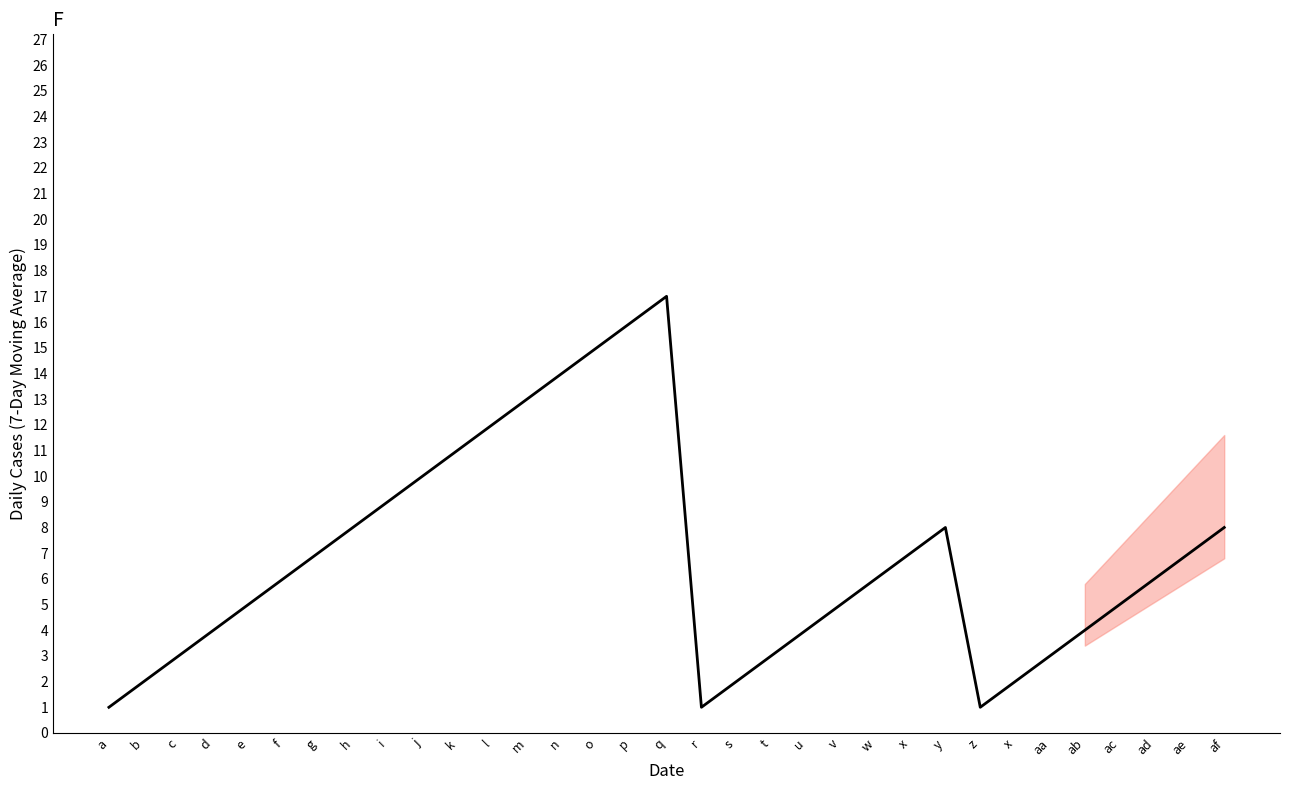

Is it true that the value at q is 17?

True